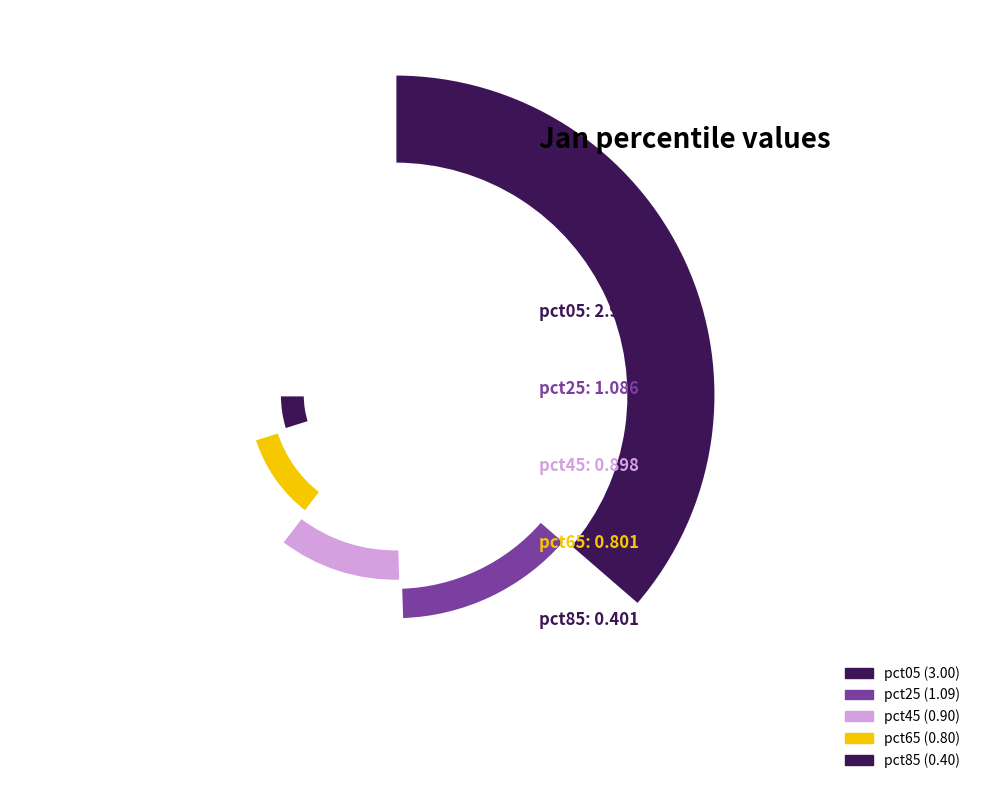

The pct45 slice represents 27% of the pie. True or false?

False